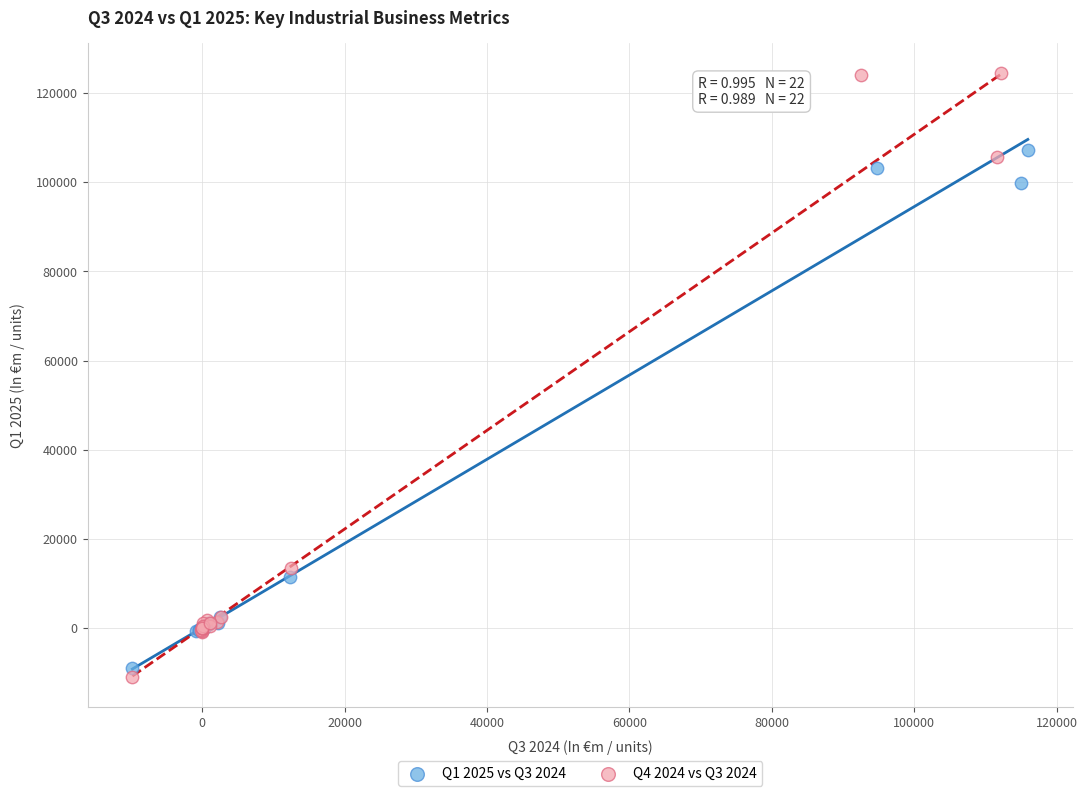

Which series has the largest Y range (max minus min)?

Q4 2024 vs Q3 2024